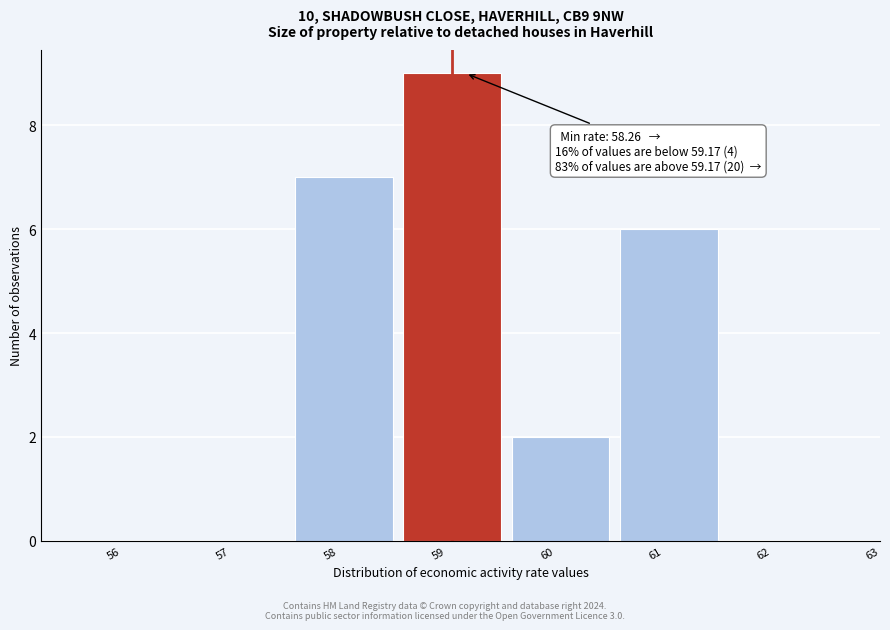

Reading left to right, what are all the values shown in this chart?

56=0	57=0	58=7	59=9	60=2	61=6	62=0